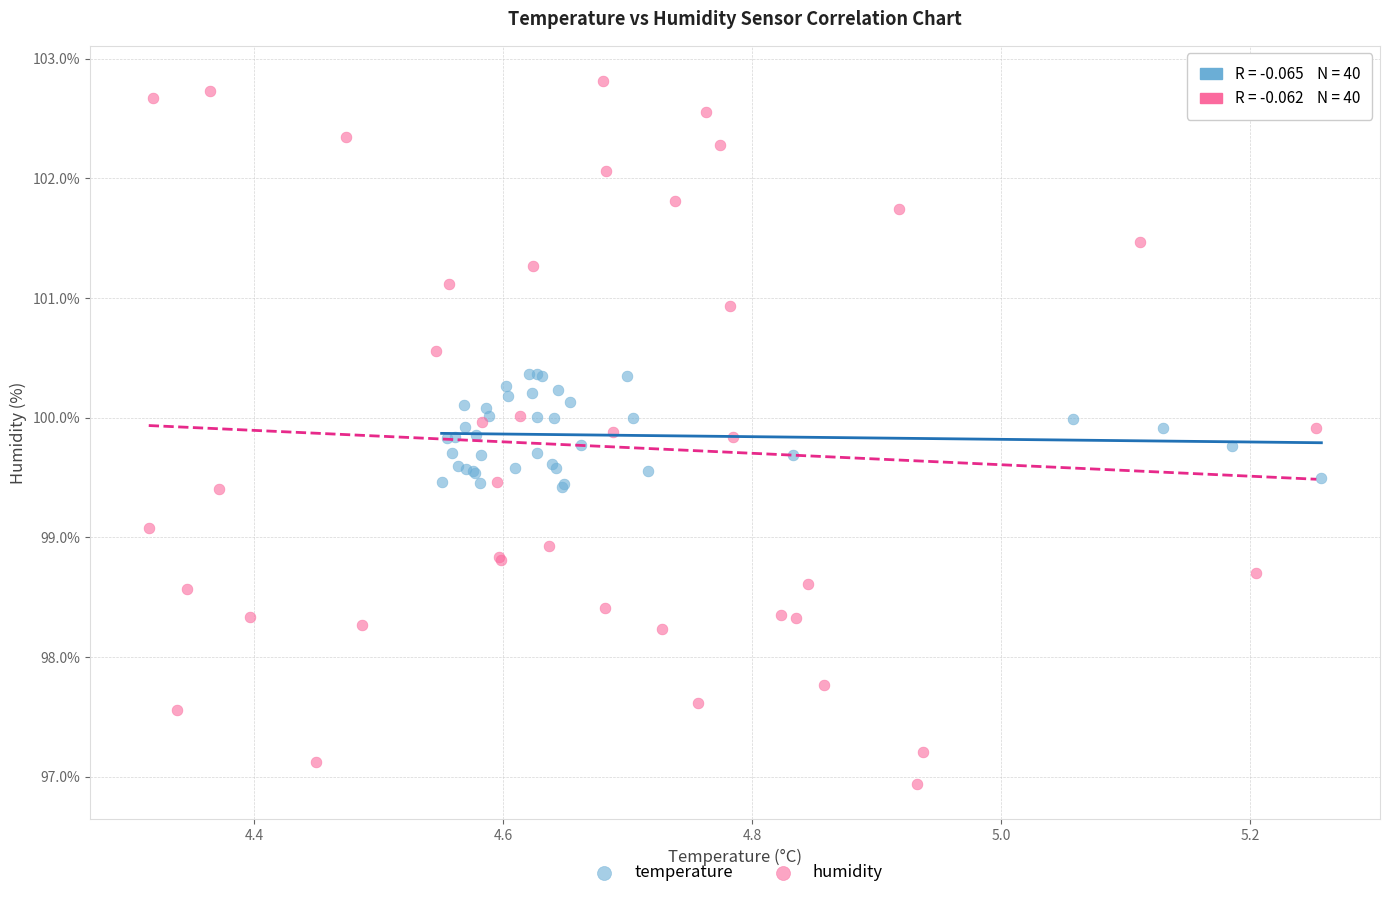

Which series contains the highest Y value?

humidity